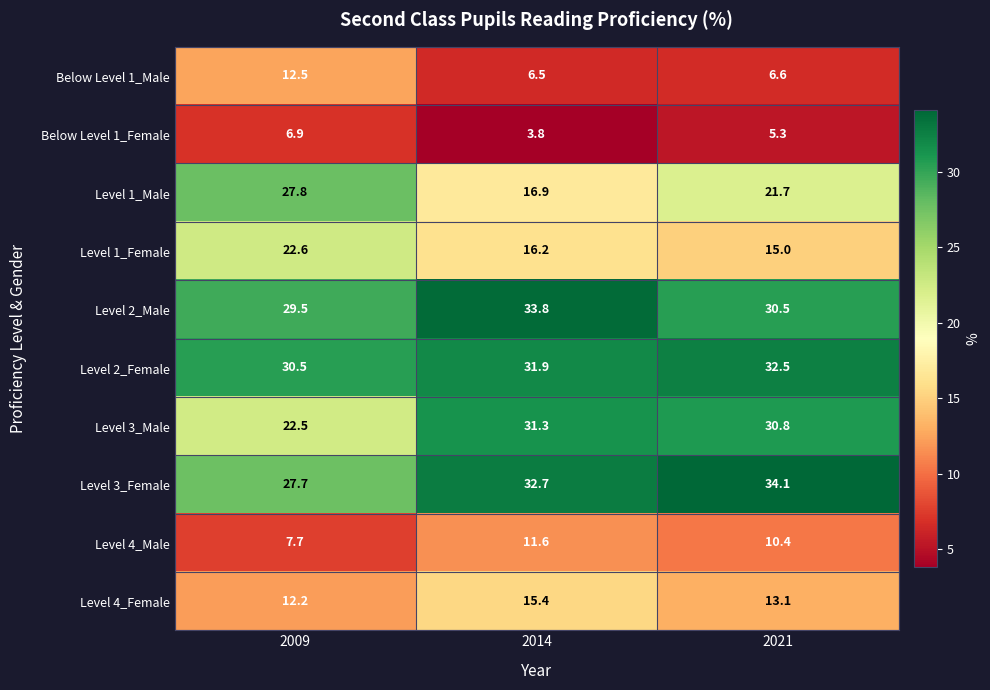

Is the value of Level 1_Female at 2009 greater than the value of Level 3_Male at 2014?

No